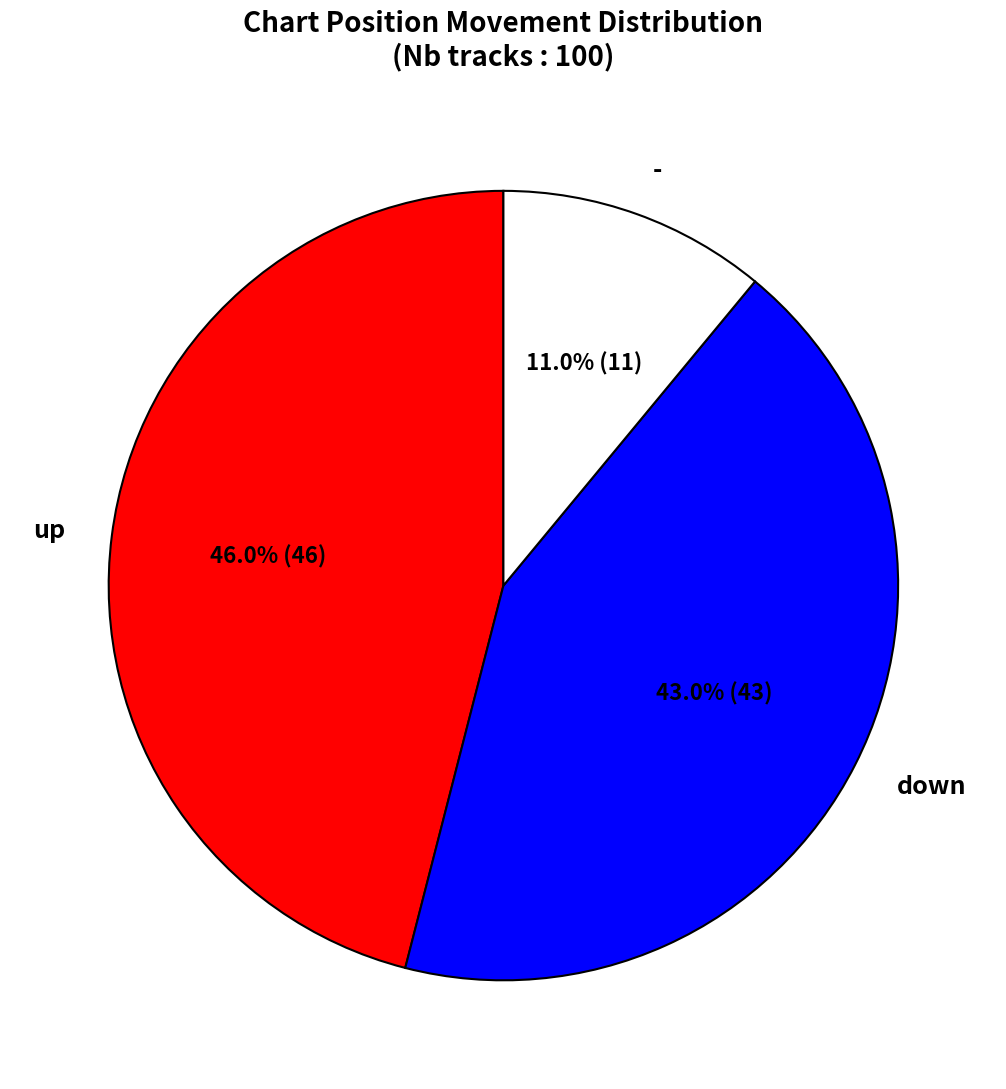

How many segments does this pie chart have?

3